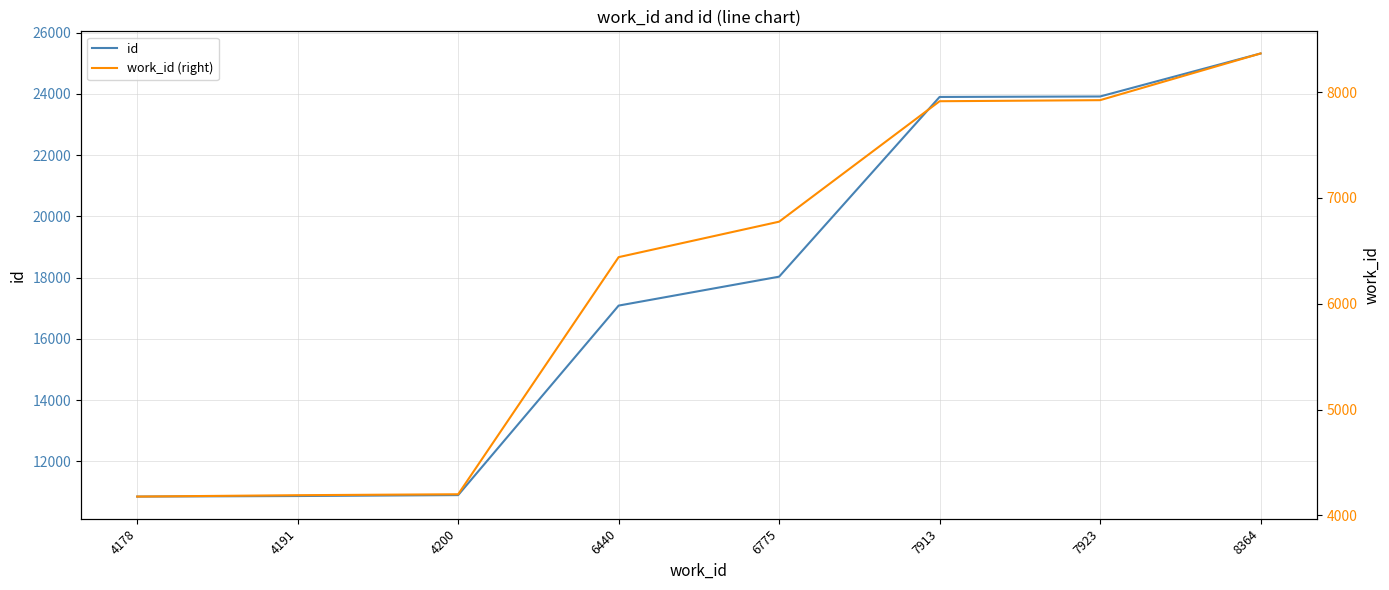

At which label does id reach its peak?

8364